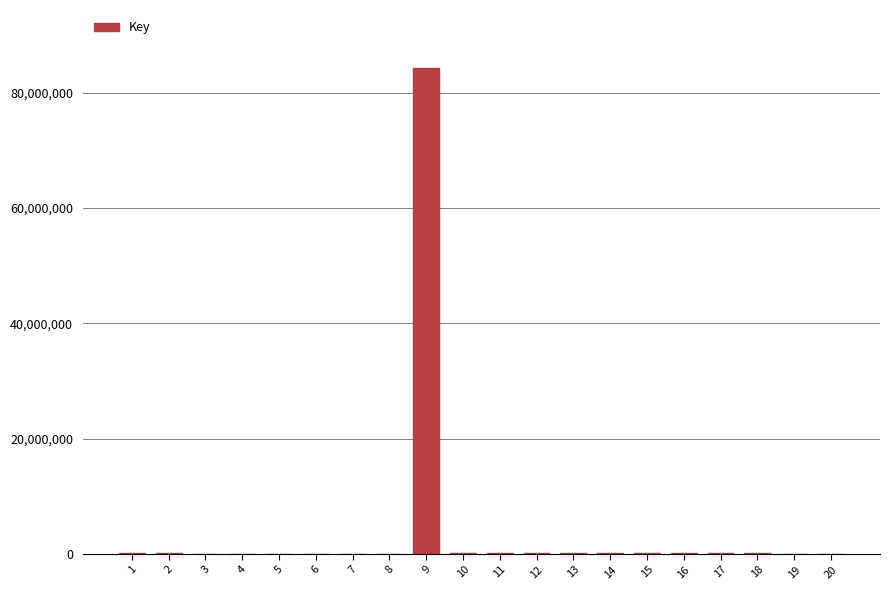

What is the maximum value shown in the chart?

84257791